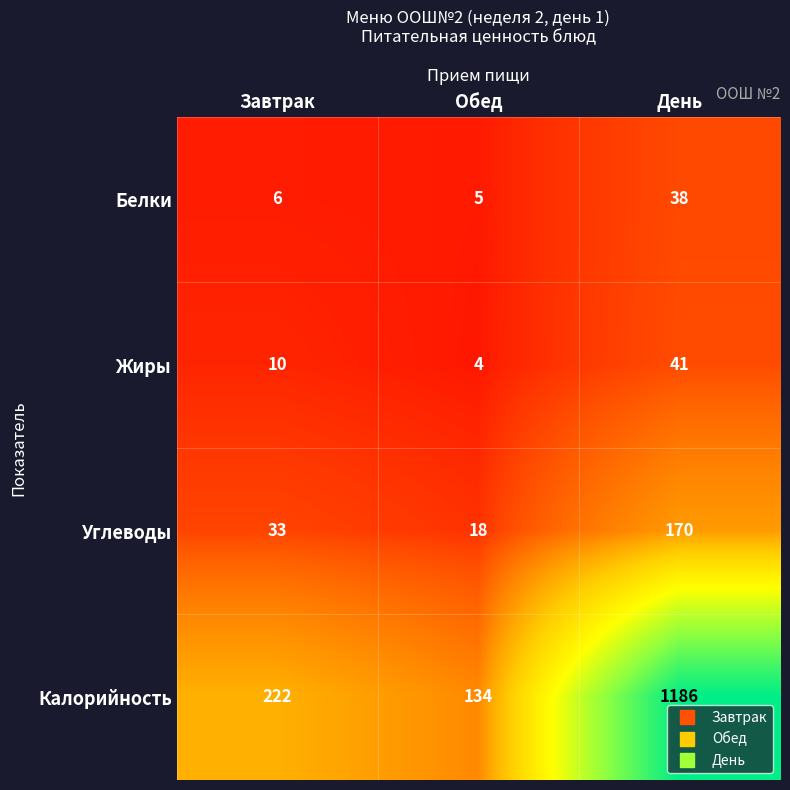

How many Жиры values are between 4 and 41?

3